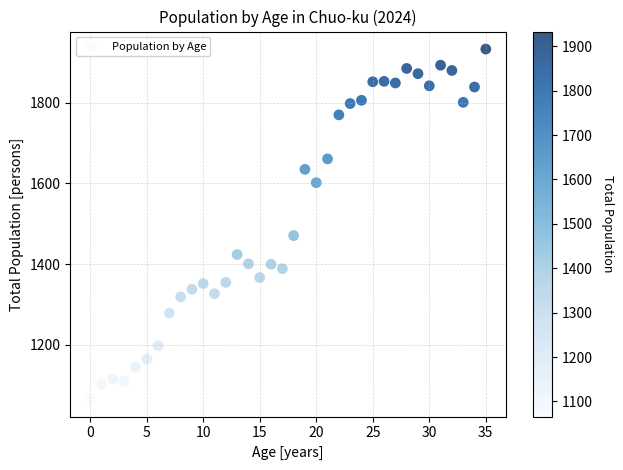

What is the range of Y values (max minus min)?

867